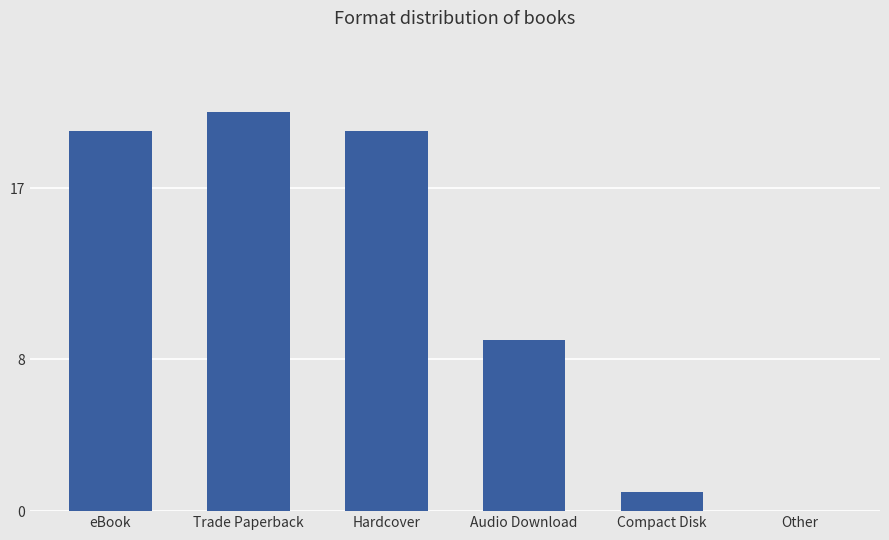

What is the sum of the values at Other and eBook?

20